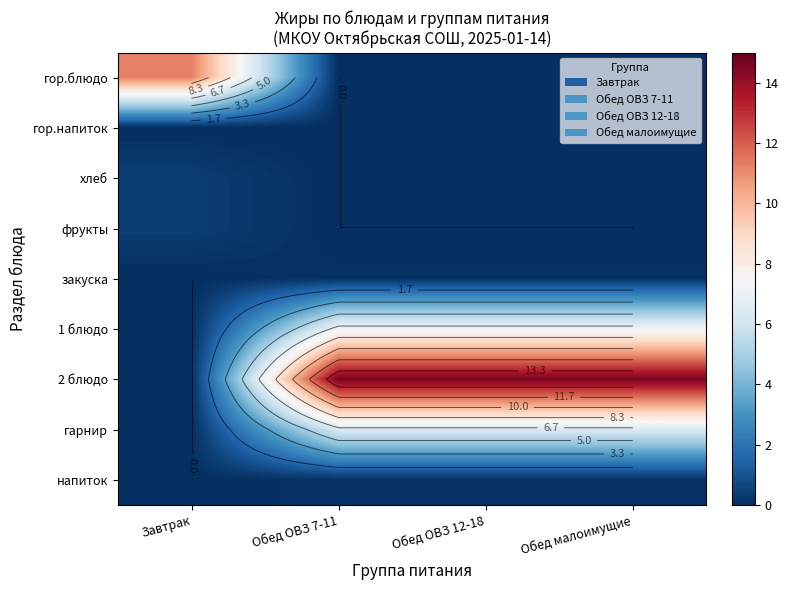

Where is гарнир nearest to the value 3?

Завтрак